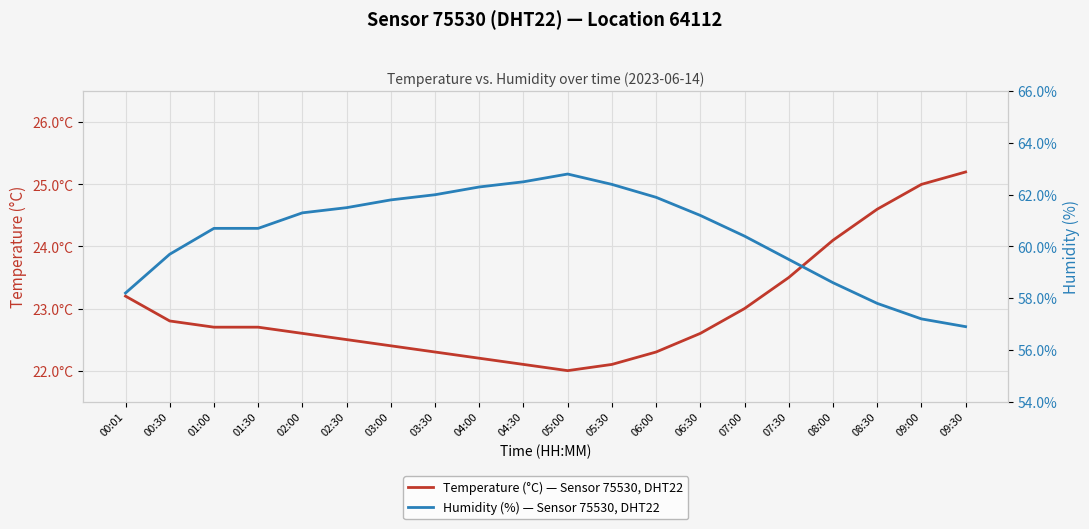

The Humidity (%) — Sensor 75530, DHT22 series shows 61.2 at 06:30. True or false?

True